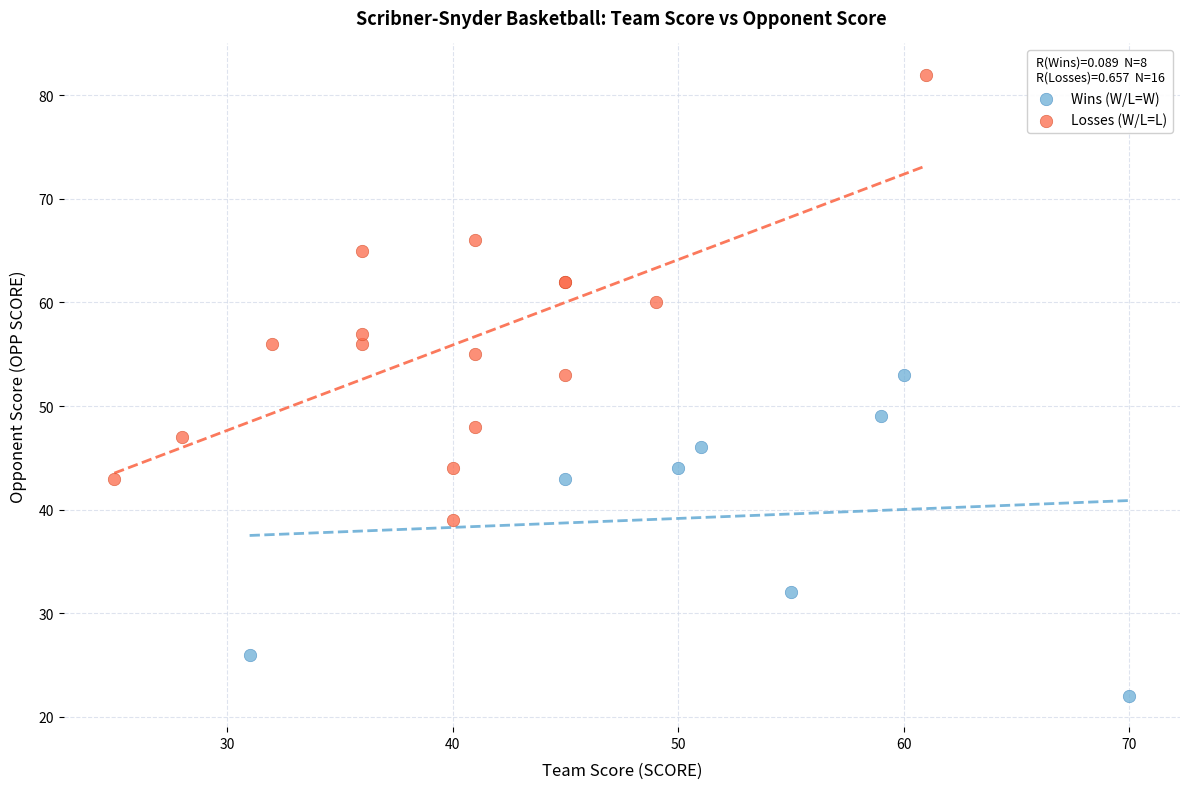

What are all the series names shown in the legend?

Wins (W/L=W), Losses (W/L=L)